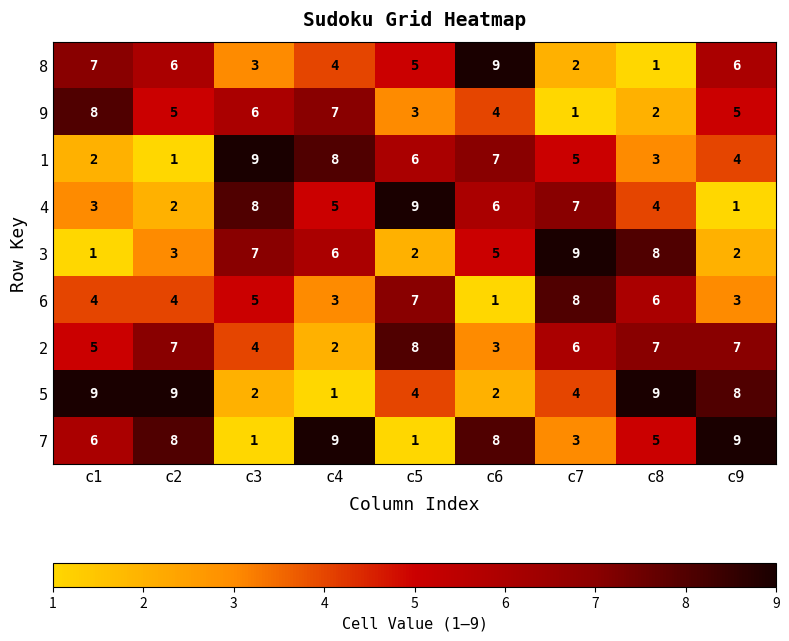

What is the maximum value for 4?

9